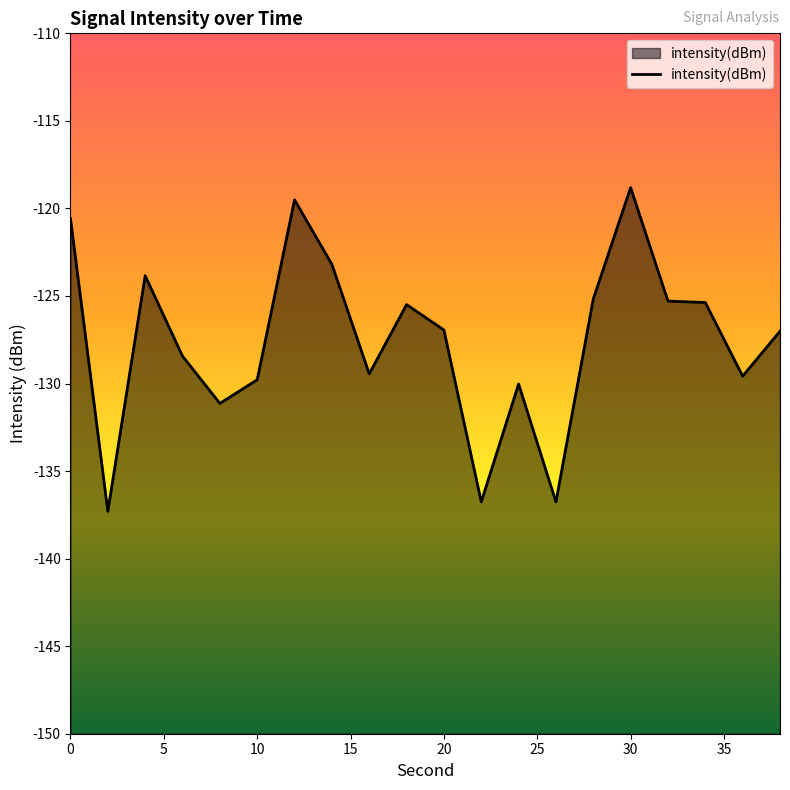

What is the smallest value displayed?

-137.3